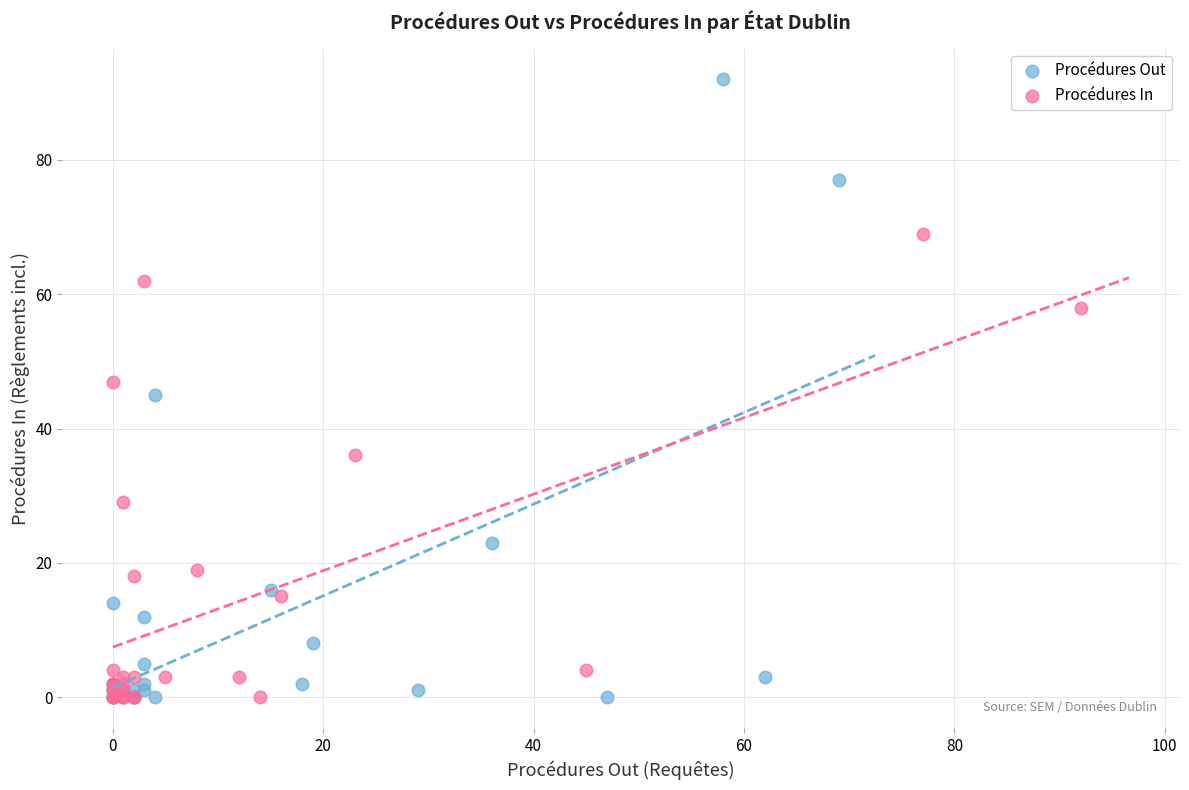

Which series contains the highest Y value?

Procédures Out